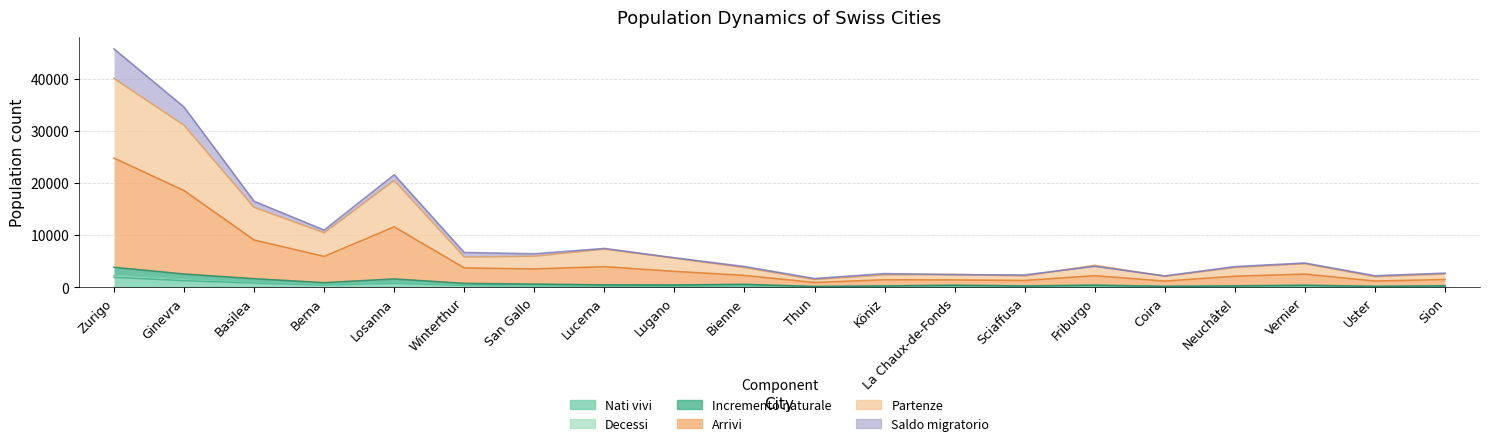

What is the sum of all Incremento naturale values?

15694